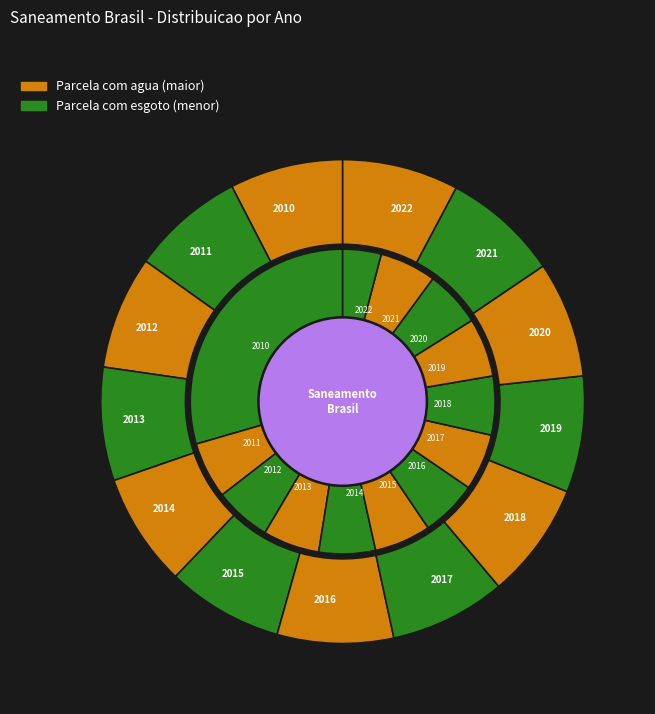

How many slices are in this pie chart?

13